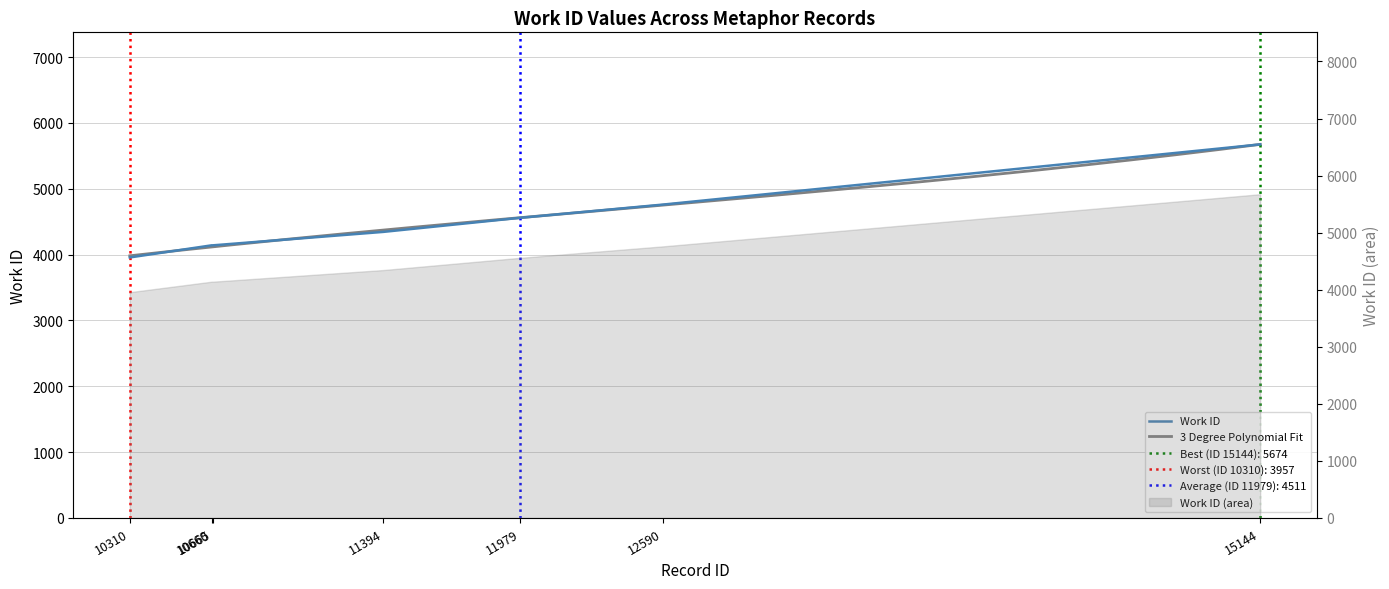

Reading left to right, what are all the values shown in this chart?

3957	4141	4141	4345	4559	4760	5674